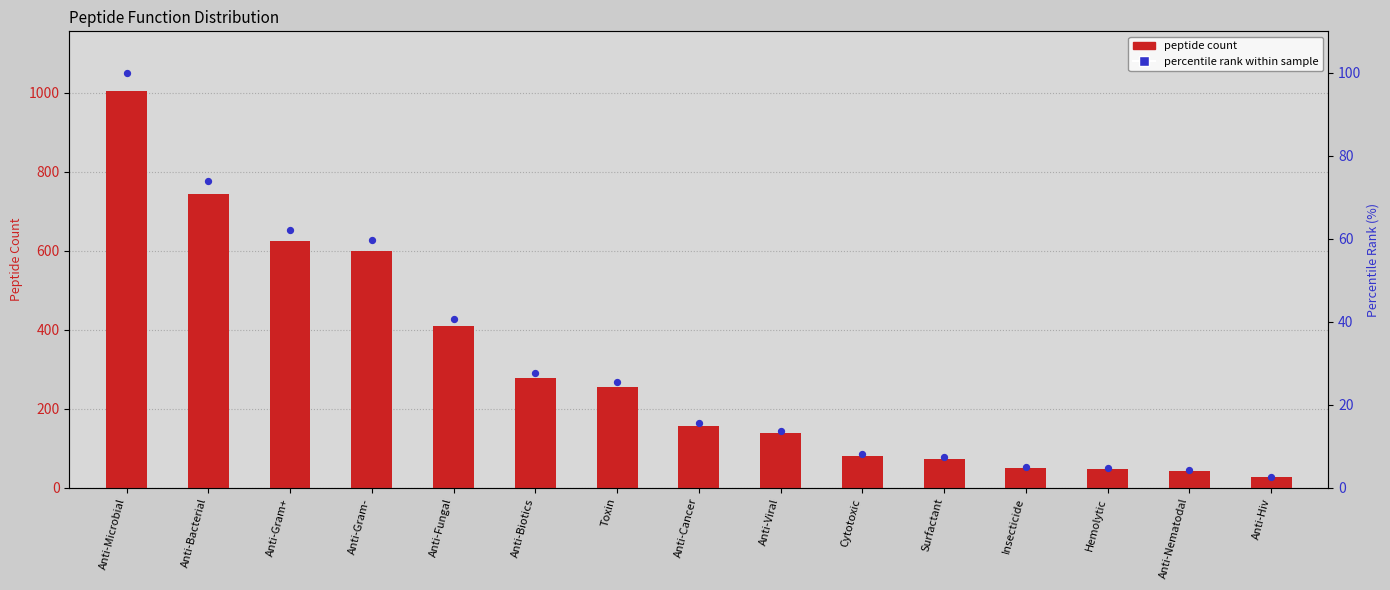

At which category is the sum across all series the highest?

Anti-Microbial